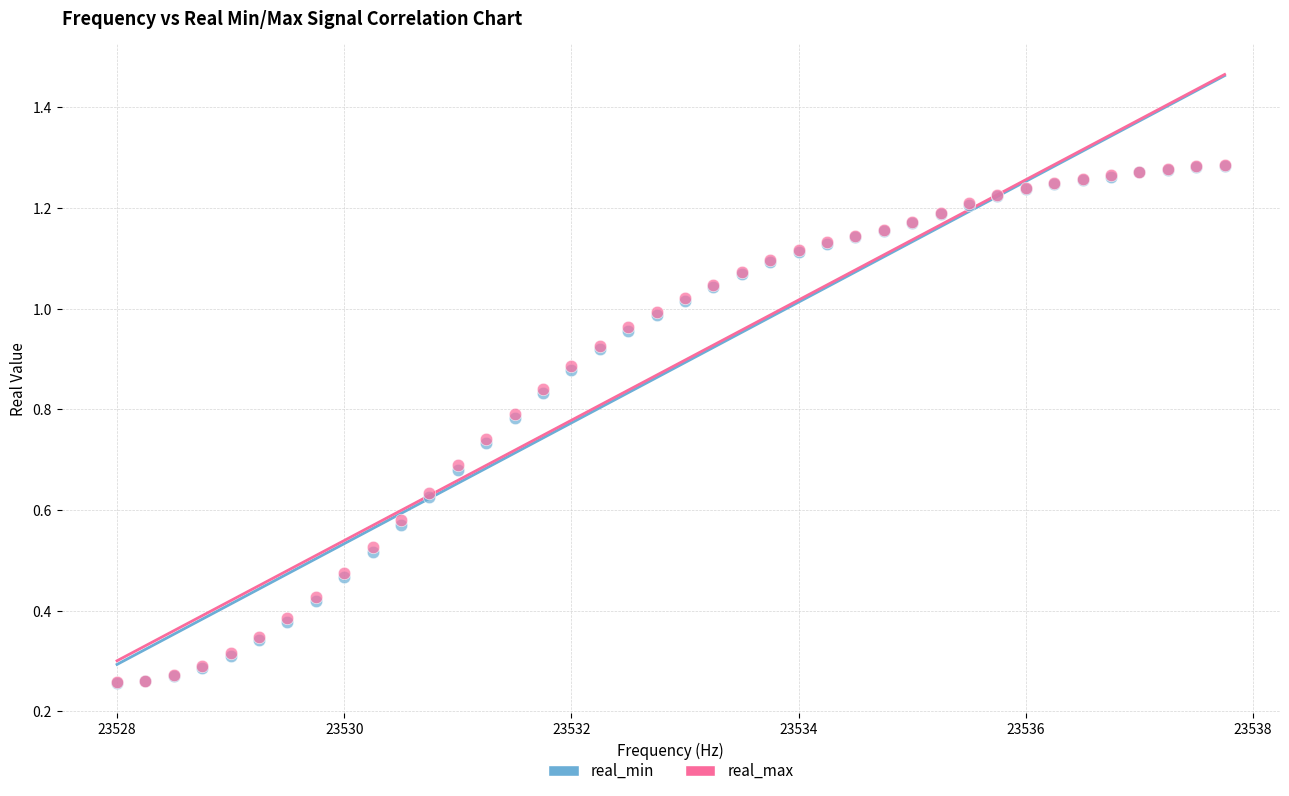

What are all the series names shown in the legend?

real_min, real_max